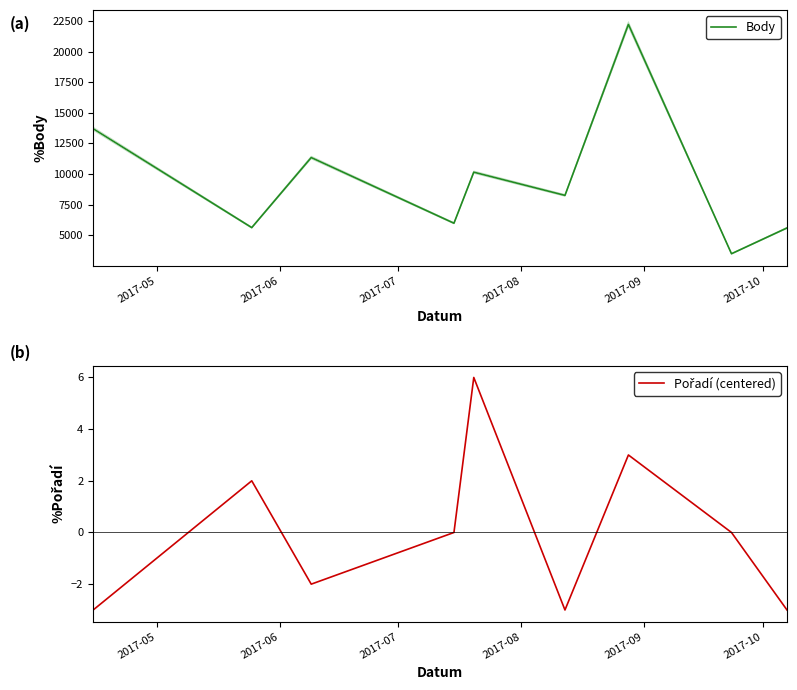

What are all the series names shown in the legend?

Body, Pořadí (centered)